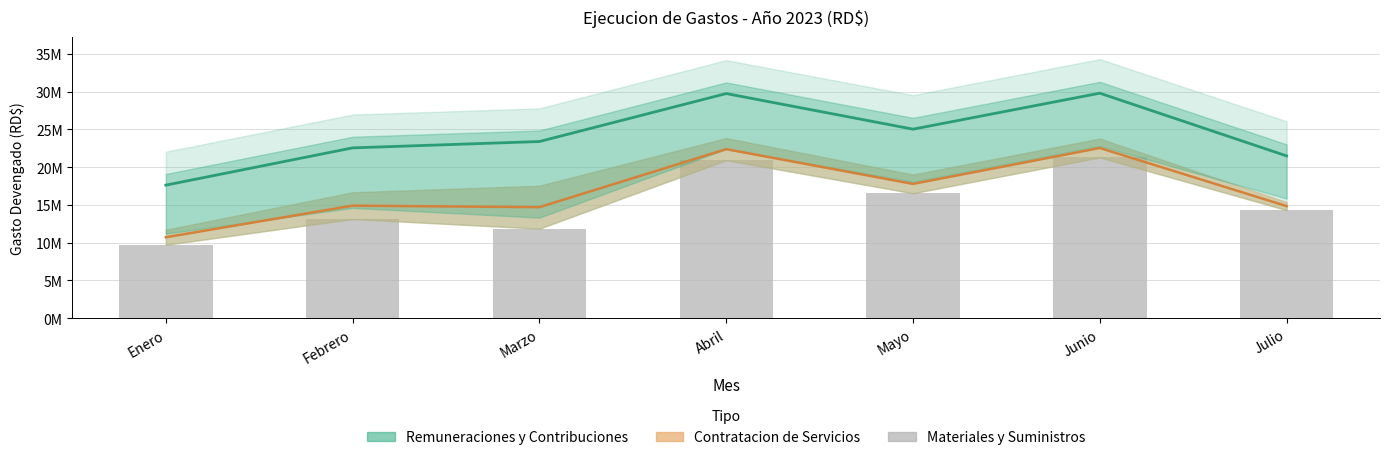

Approximately how many times larger is the value at Enero compared to Febrero?

0.7